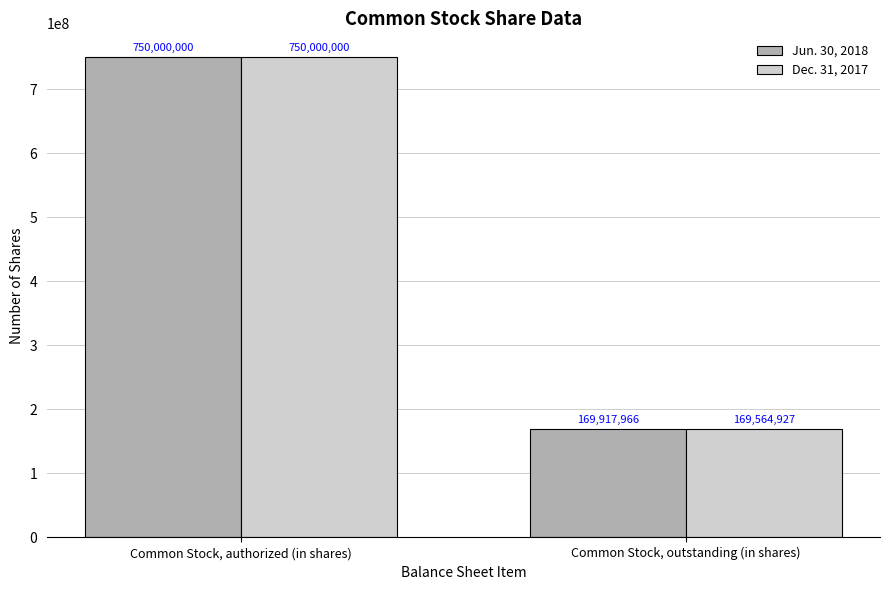

True or false: Dec. 31, 2017 has a value of 169564927 at Common Stock, outstanding (in shares).

True